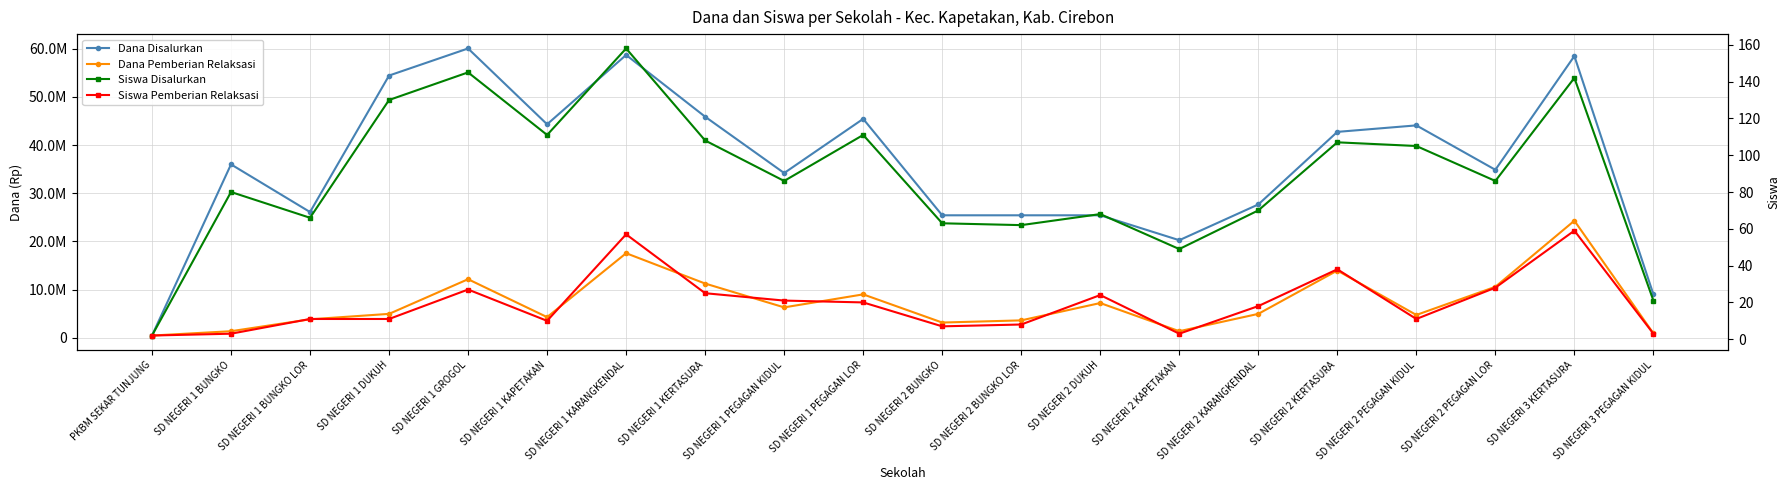

Where is Dana Disalurkan nearest to the value 30262500?

SD NEGERI 2 KARANGKENDAL